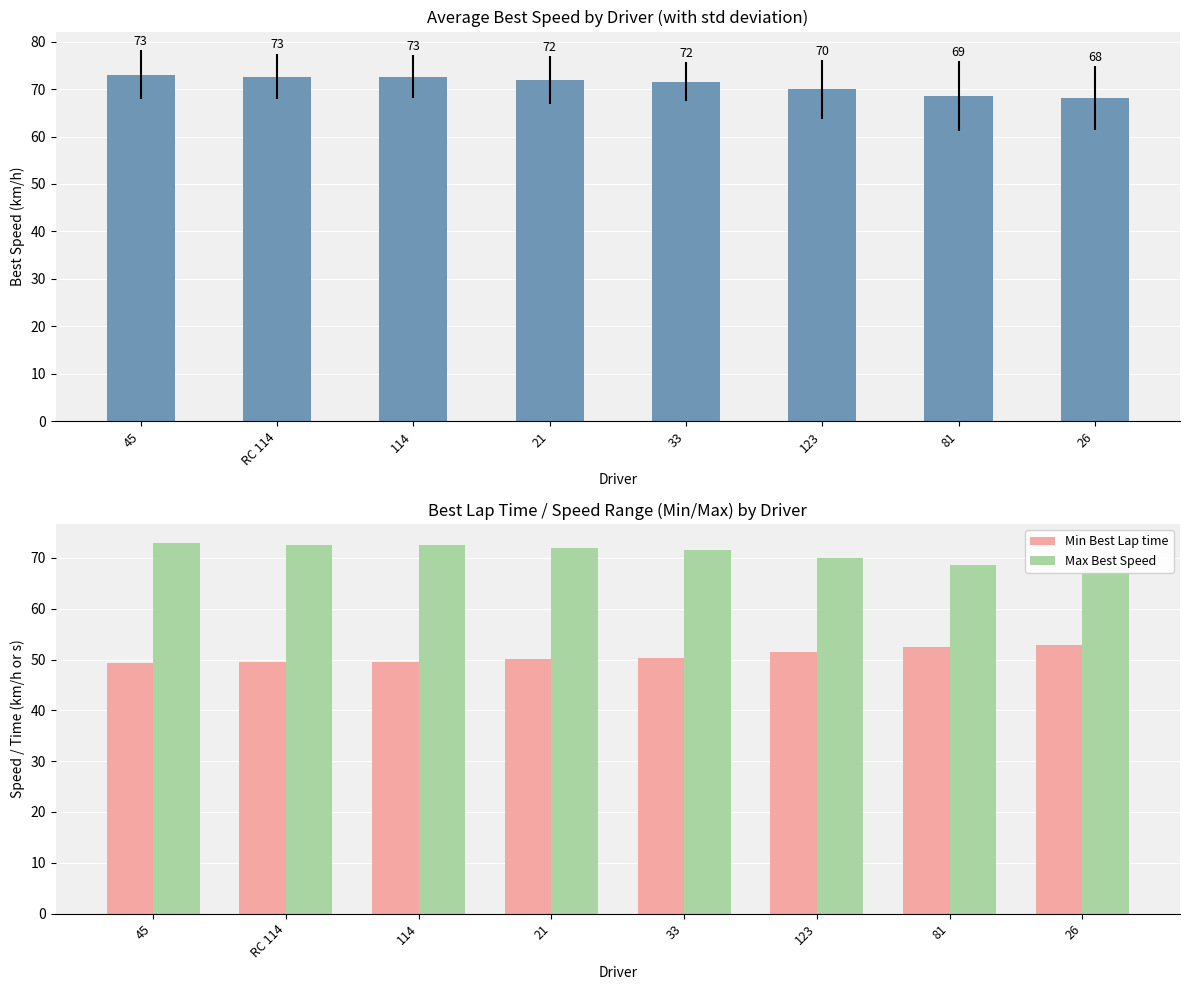

What is the label of the 4th bar from the left?

21